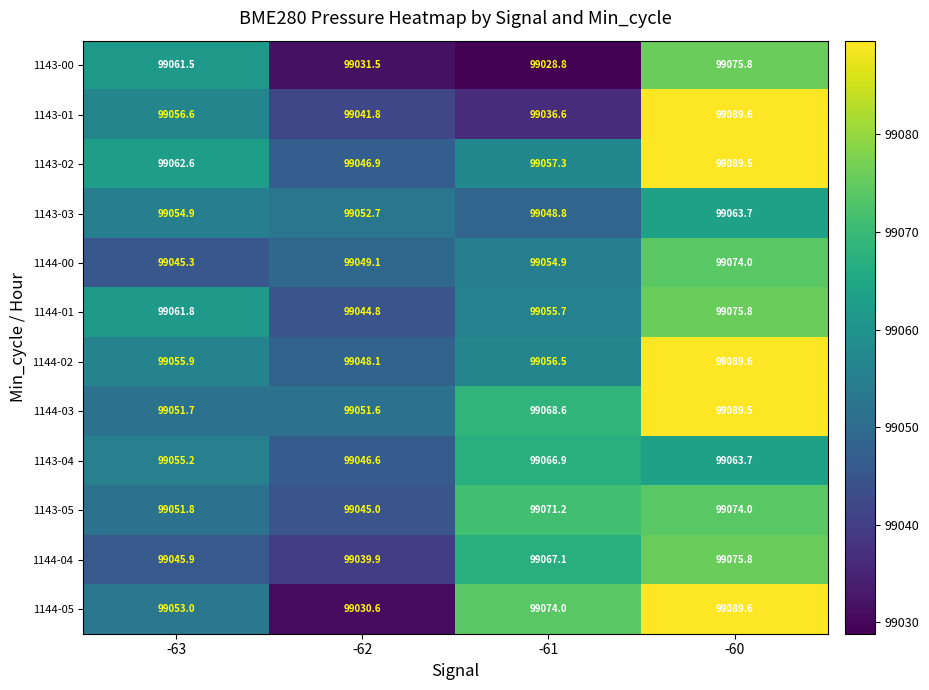

The 1143-03 series shows 151357.3 at -60. True or false?

False